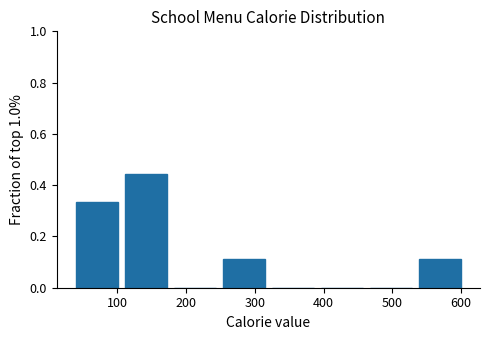

Reading left to right, list every bar in this chart as the range it spans on the x-axis followed by its height. Neither the bar edges nor the heights are printed on the chart, so give them approximately, as read against the axes.

40 to 110: 0.34
110 to 180: 0.44
180 to 250: 0
250 to 320: 0.12
320 to 390: 0
390 to 460: 0
460 to 530: 0
530 to 600: 0.12